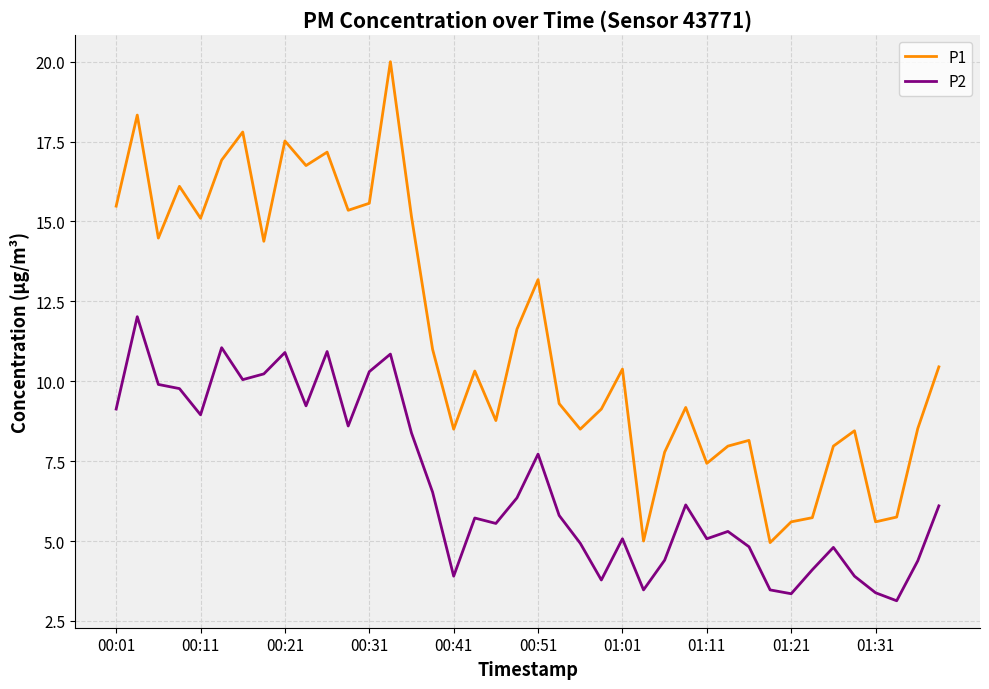

Which series has the largest total across all categories?

P1